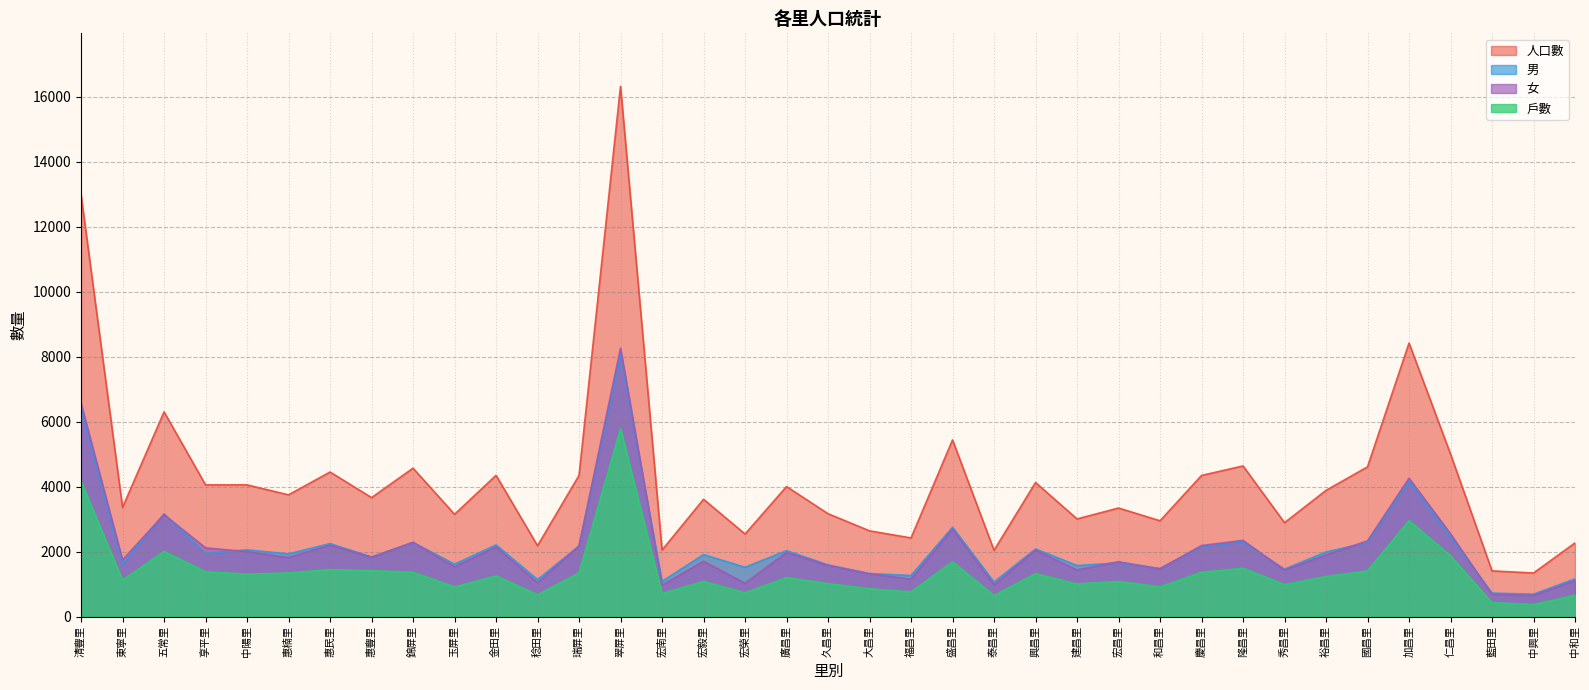

At which category does 人口數 reach its first local peak?

五常里